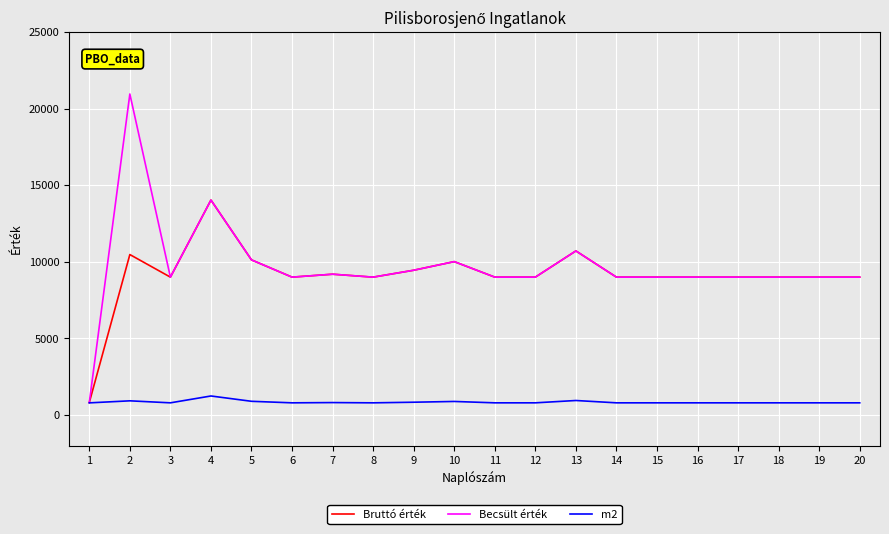

Which series has the widest spread of values?

Becsült érték